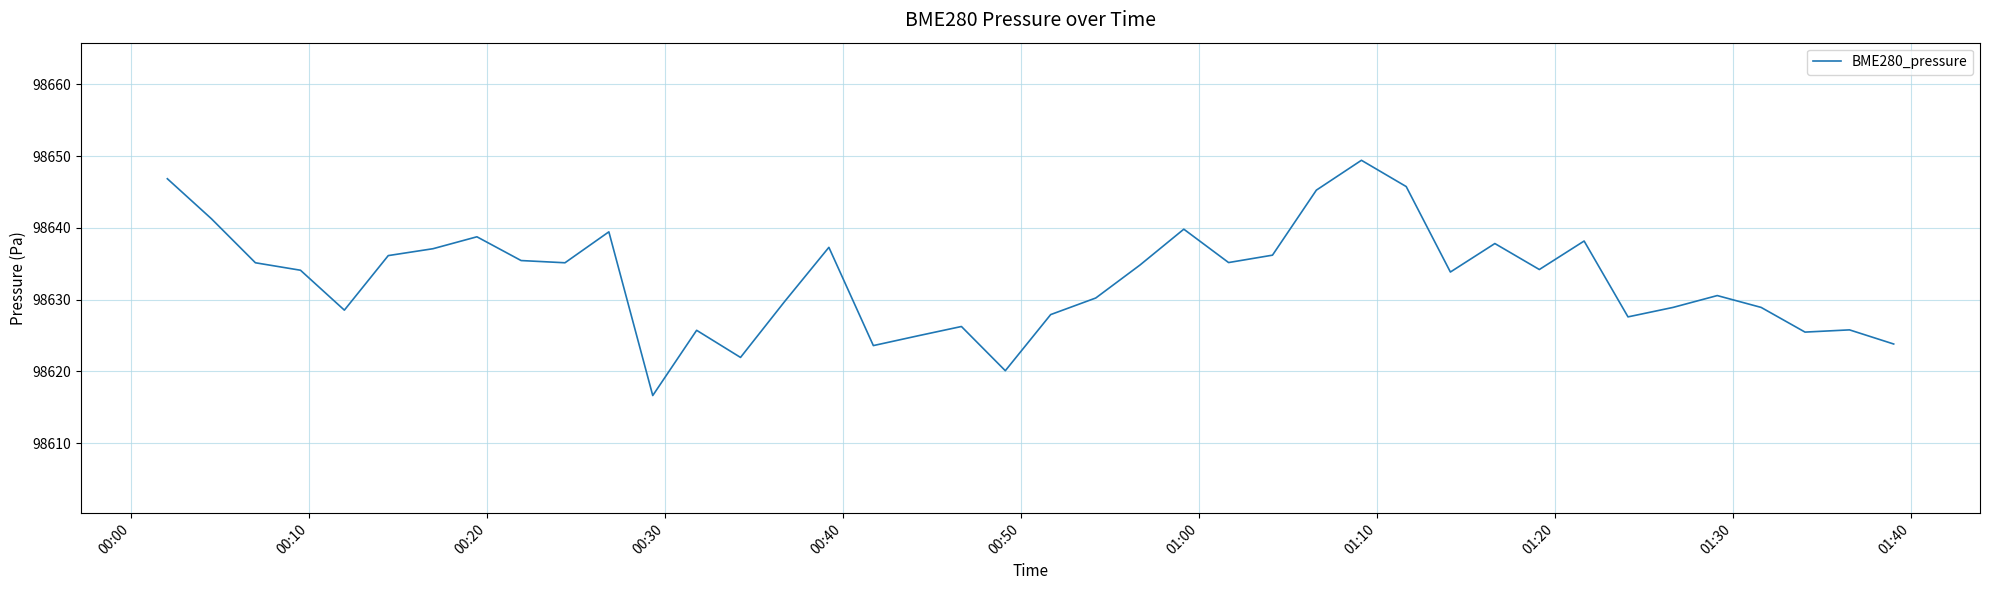

What is the difference between the maximum and minimum values?

32.8